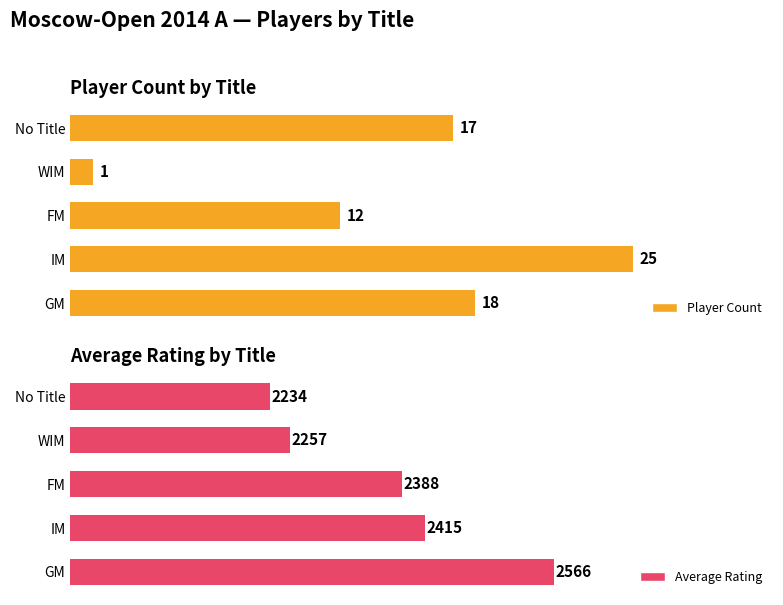

What is the difference between the maximum and minimum values in the Player Count series?

24